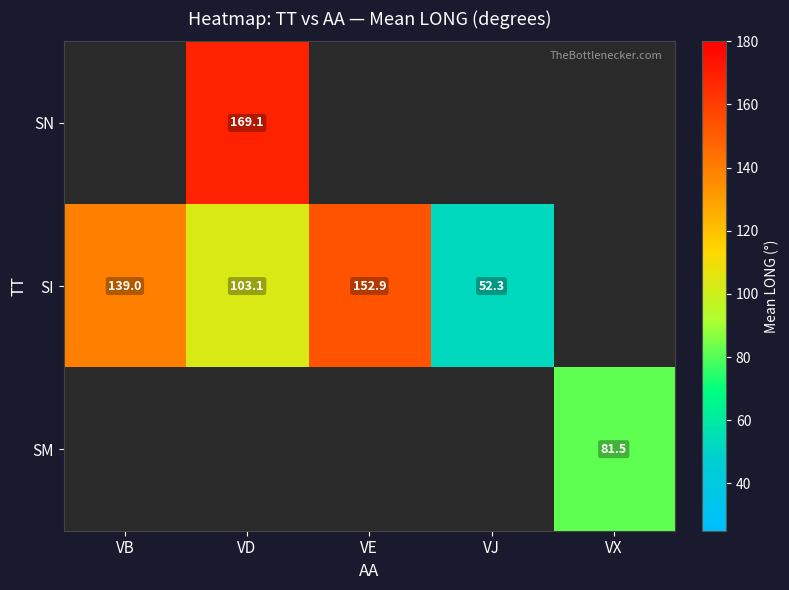

Is it true that SN equals 169.1 at VD?

True